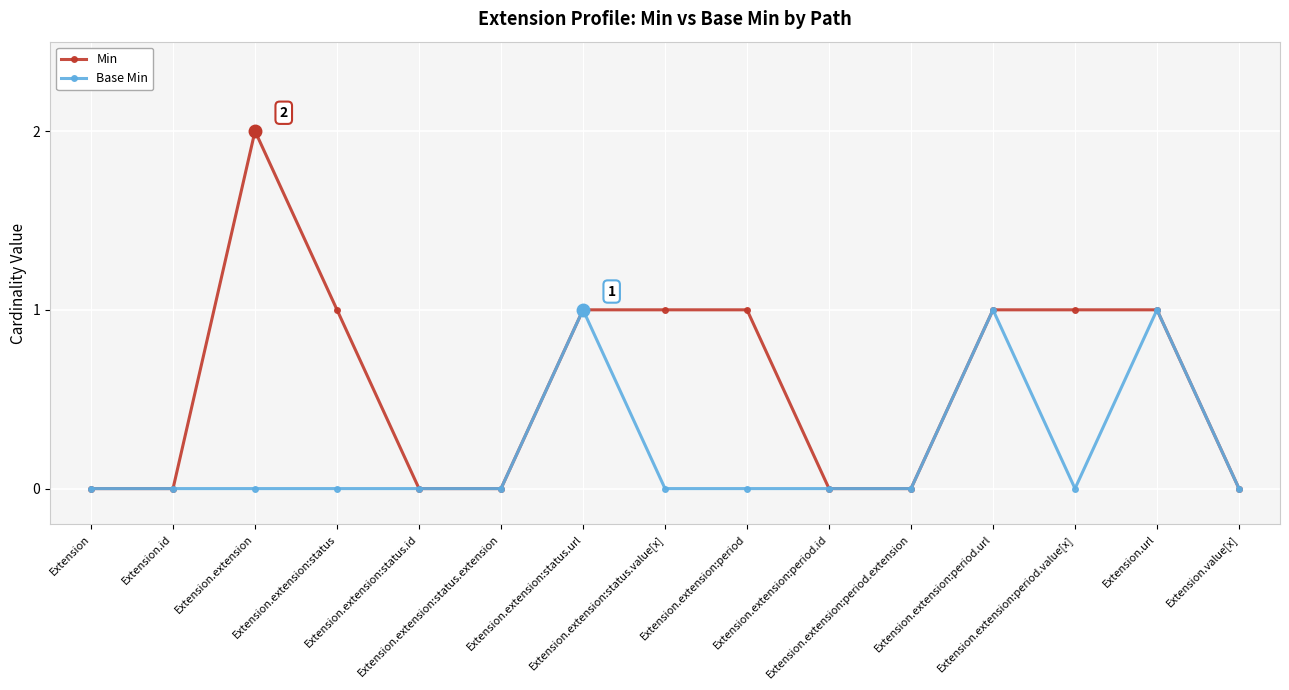

How many data points in Min are less than 1?

7